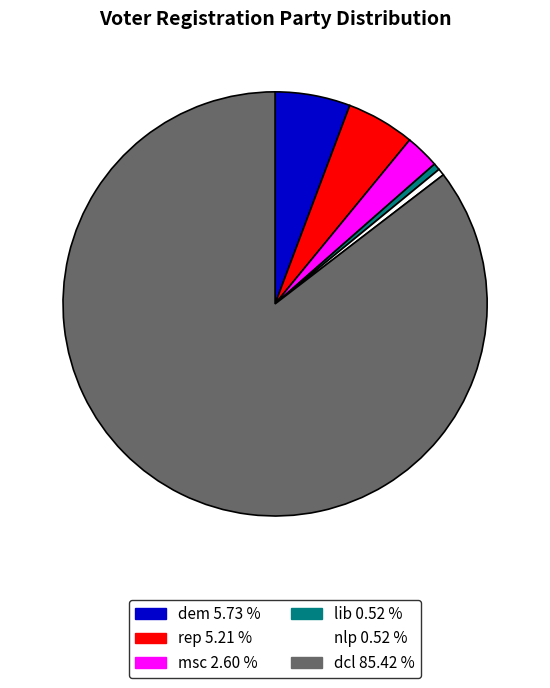

Is there a majority slice in this chart?

Yes